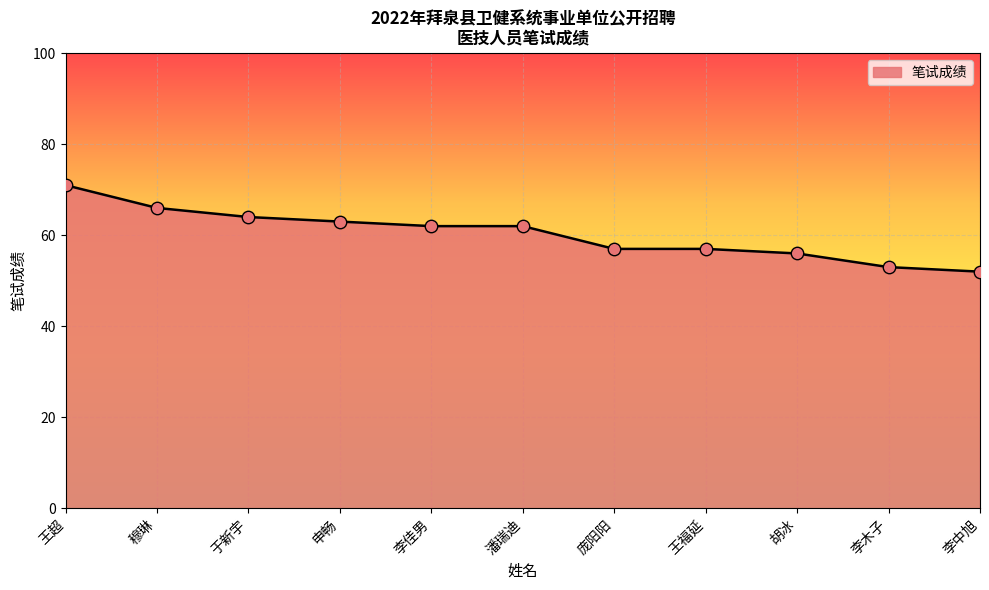

What is the change in value from 王超 to 胡冰?

-15